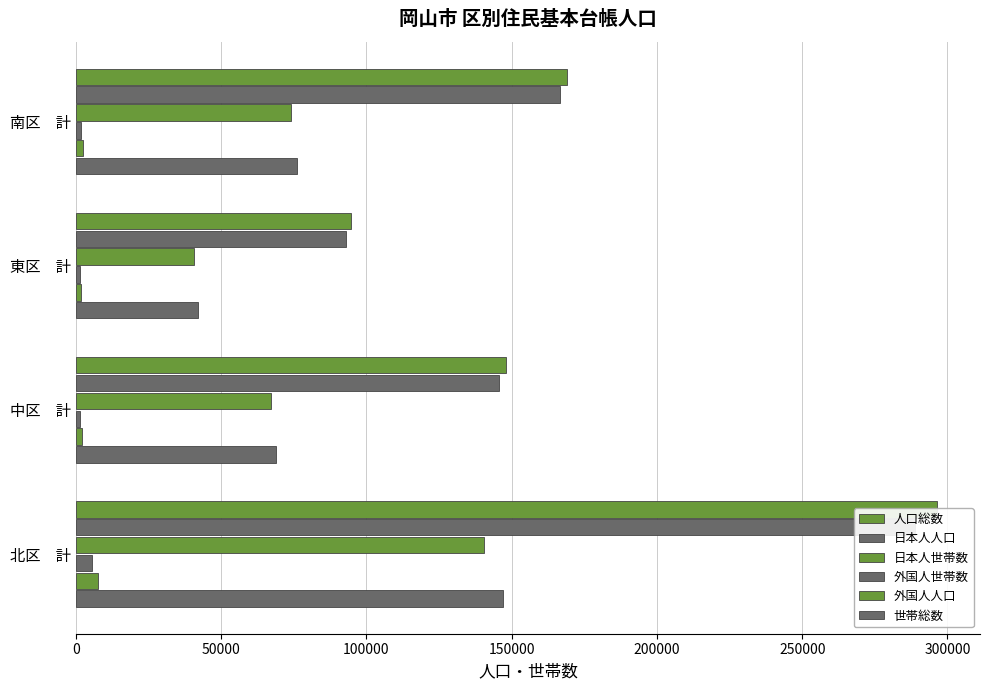

How many groups of bars are there?

4